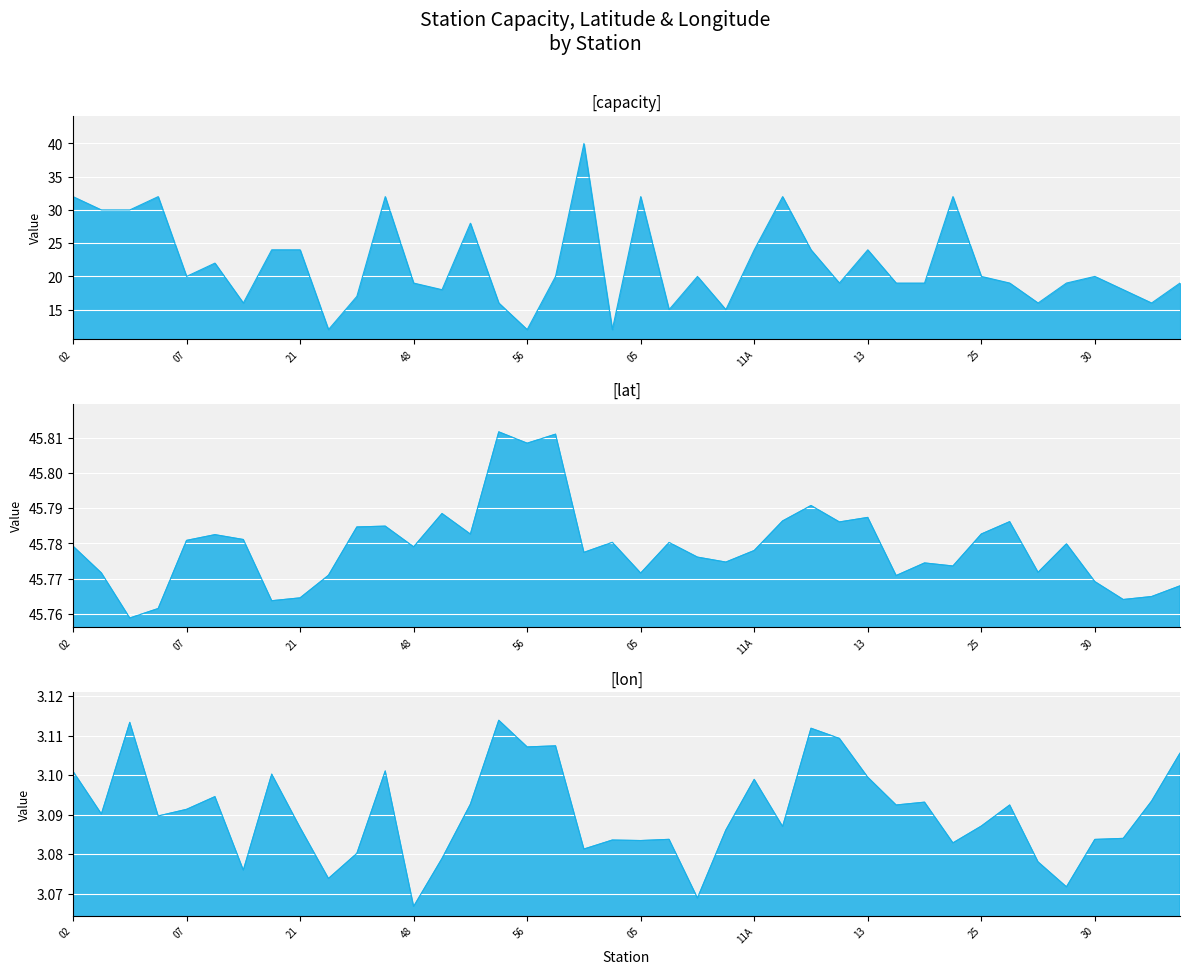

What value does the lon series have at 27?

3.1